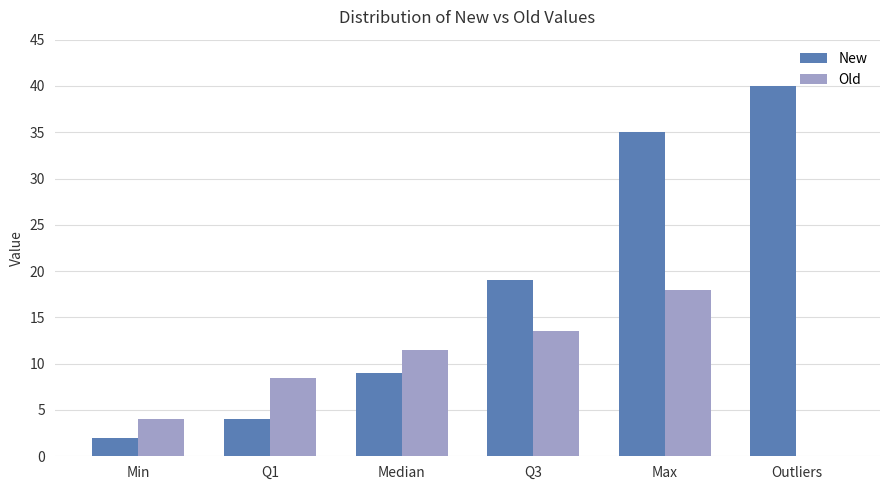

What is the sum of the Old values at Min and Q3?

17.5